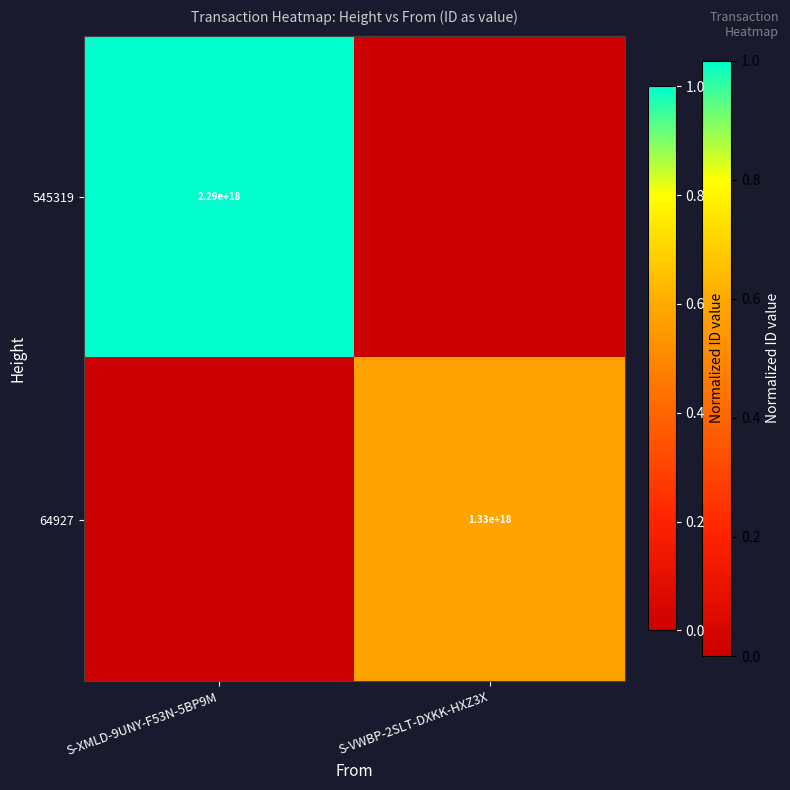

Is it true that 64927 equals 0.3 at S-VWBP-2SLT-DXKK-HXZ3X?

False